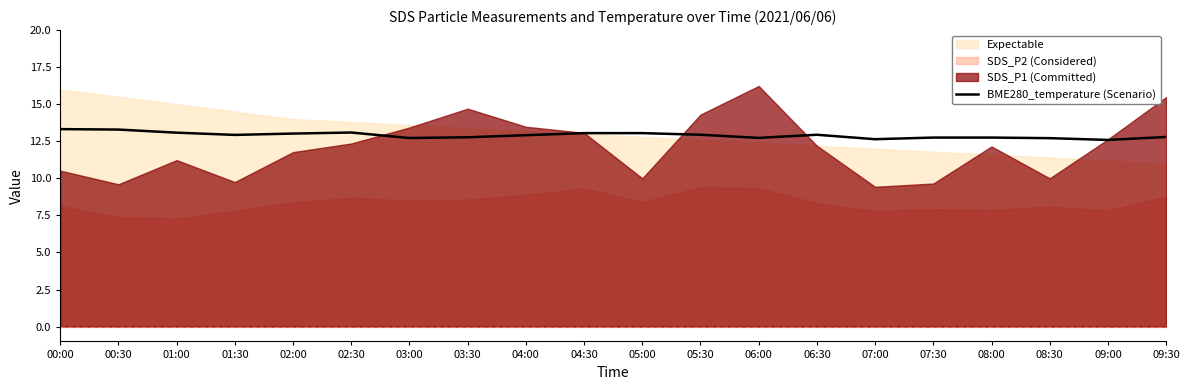

What is the highest value of the BME280_temperature (Scenario) series?

13.3